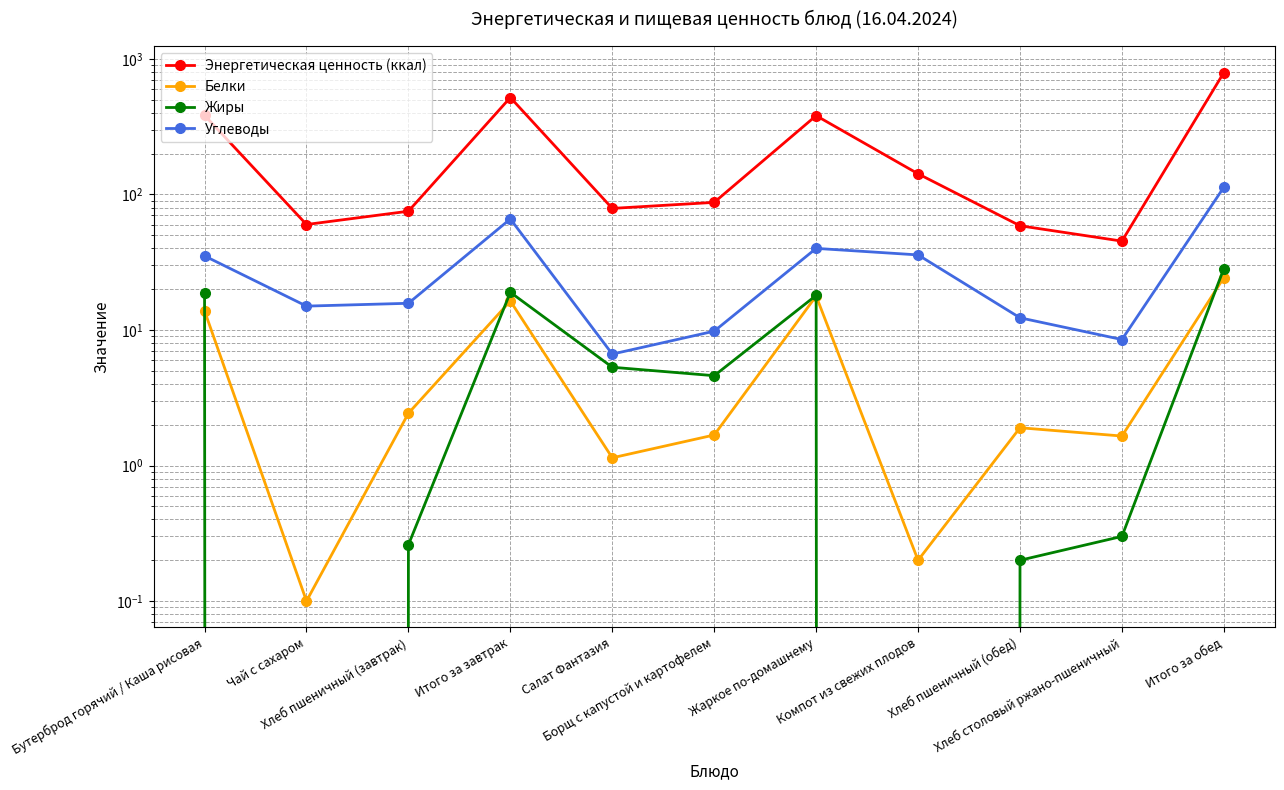

What is the difference between the highest and lowest values at Хлеб пшеничный (обед)?

58.5